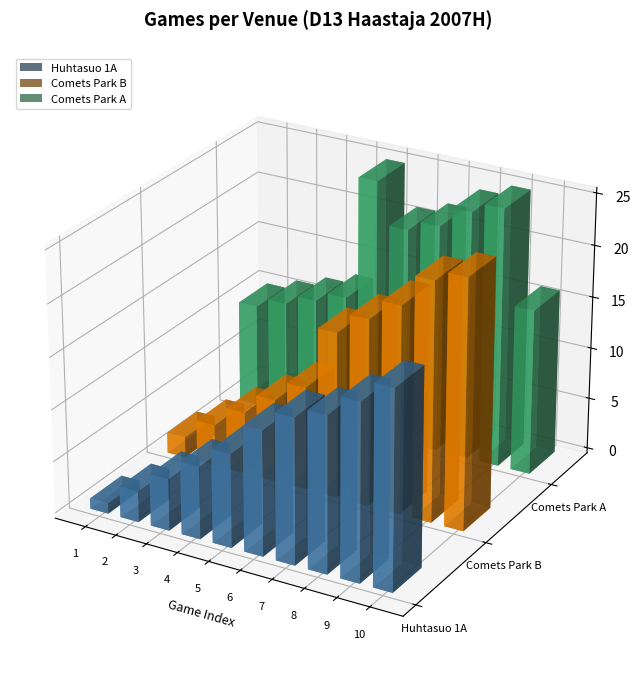

What is the average value of the Comets Park B series?

13